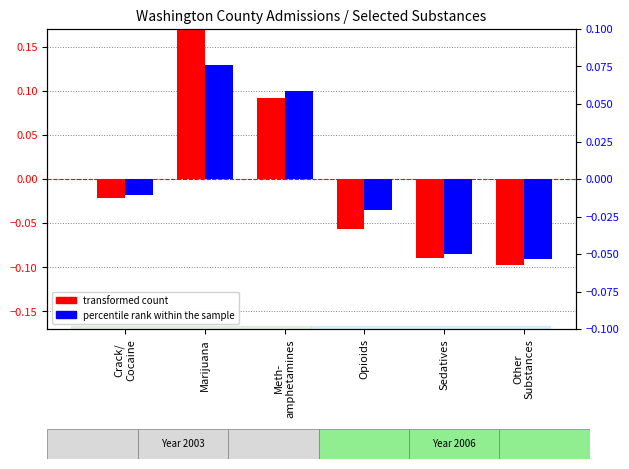

What is the value of the percentile rank within the sample bar at the 6th from the left?

-0.1